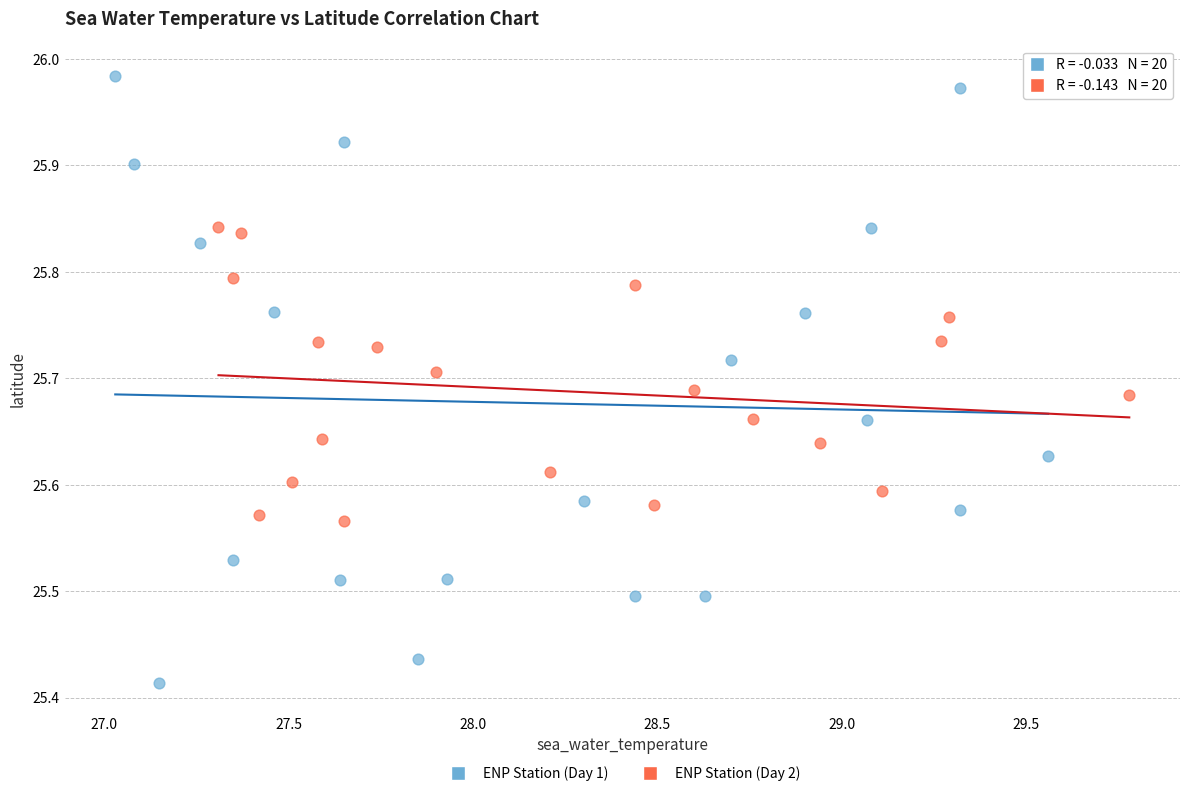

Which series has the widest spread of Y values?

ENP Station (Day 1)